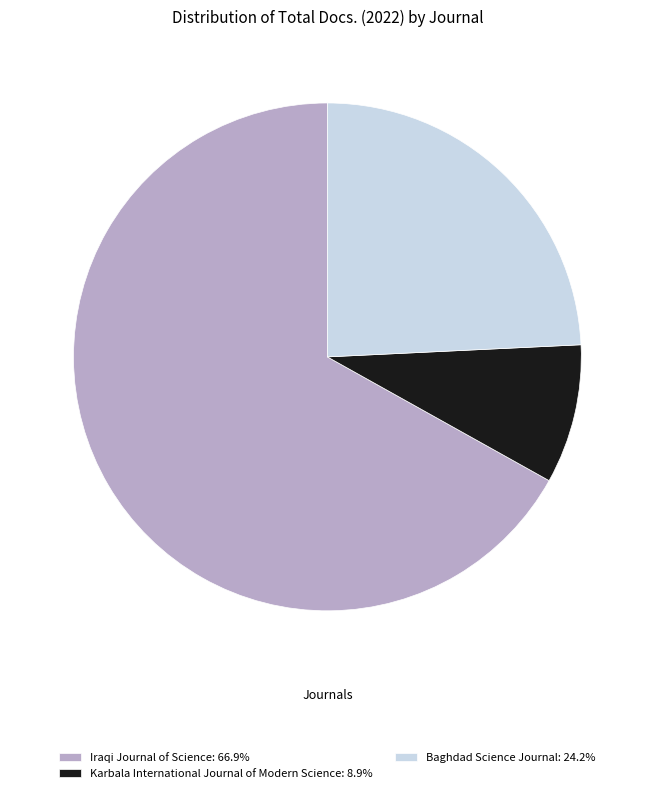

How many segments does this pie chart have?

3